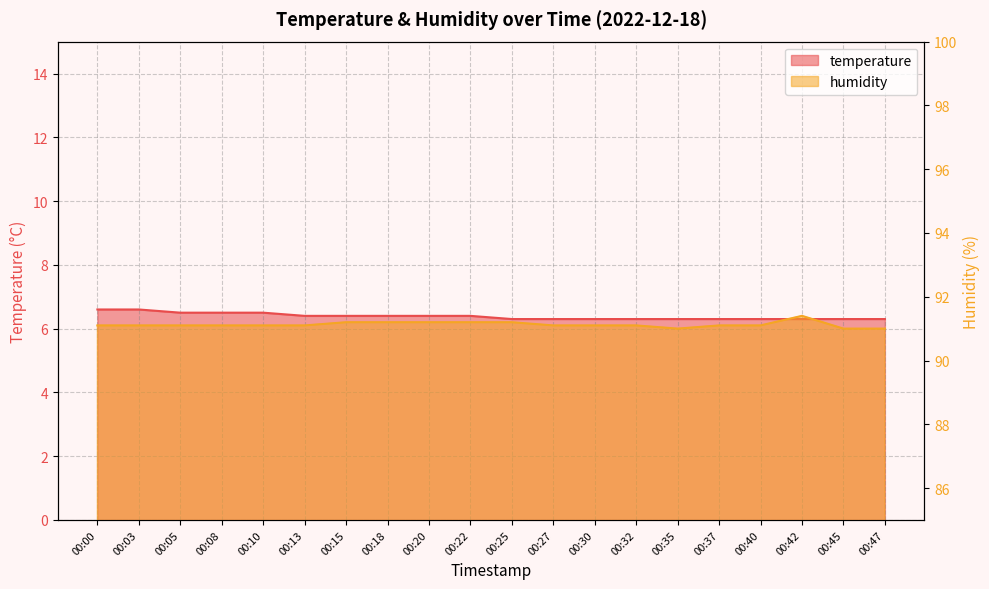

List the series in order of their overall mean, highest first.

humidity, temperature